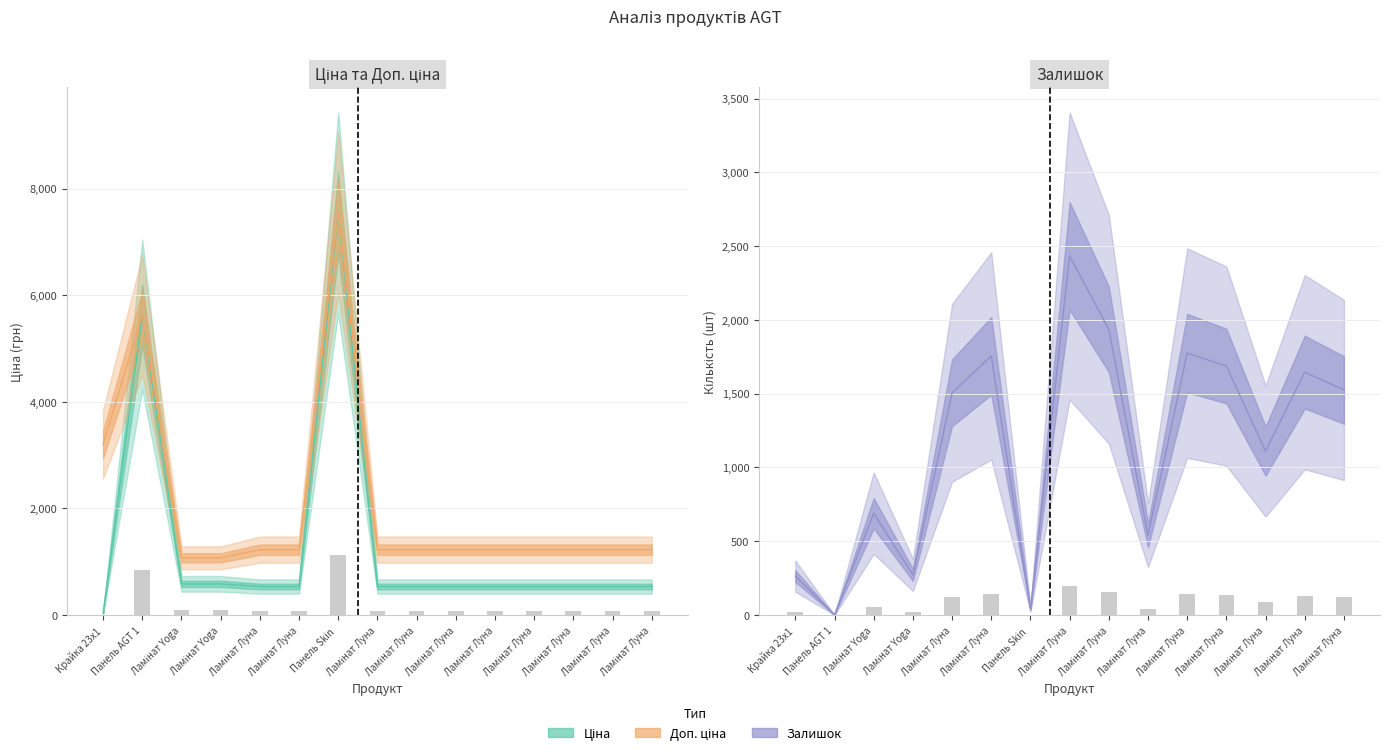

List the series in order of their peak value, lowest first.

Залишок, Ціна, Доп. ціна